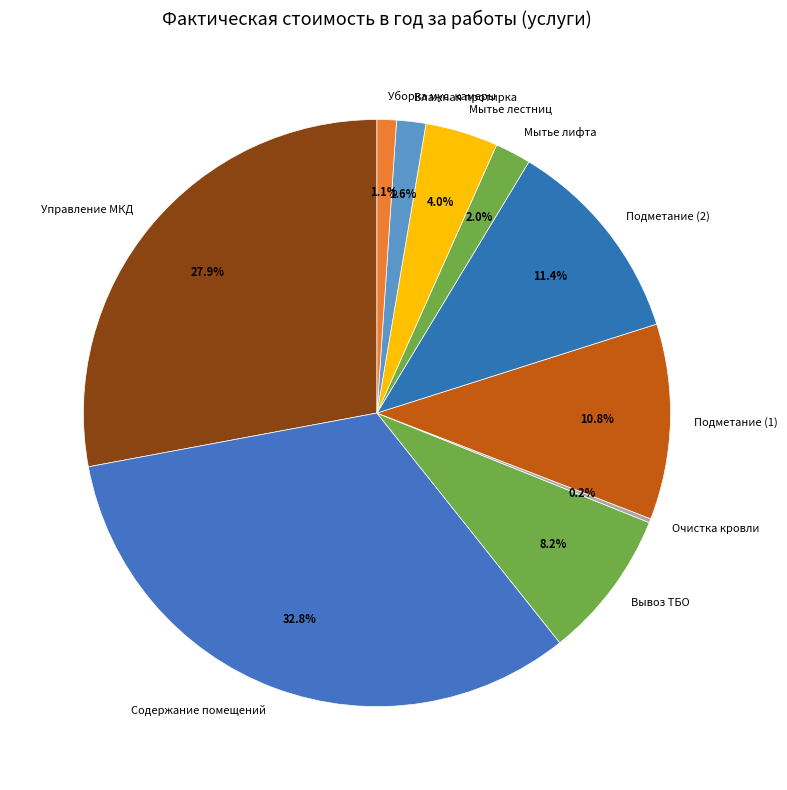

Combined, what portion of the pie is Подметание (2) and Содержание помещений?

44.2%